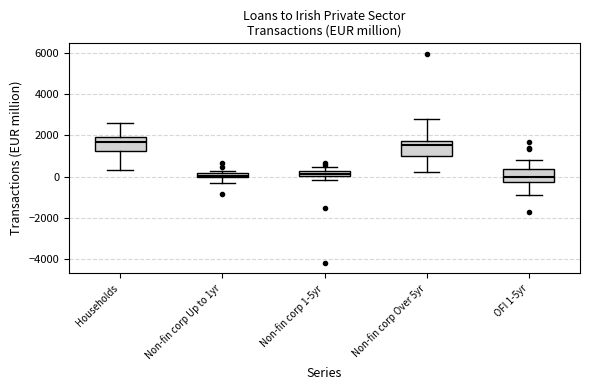

Where does the median line of the box for Non-fin corp Over 5yr sit on the y-axis? The values are not printed on the chart, so give them approximately, as read against the axis.

1600